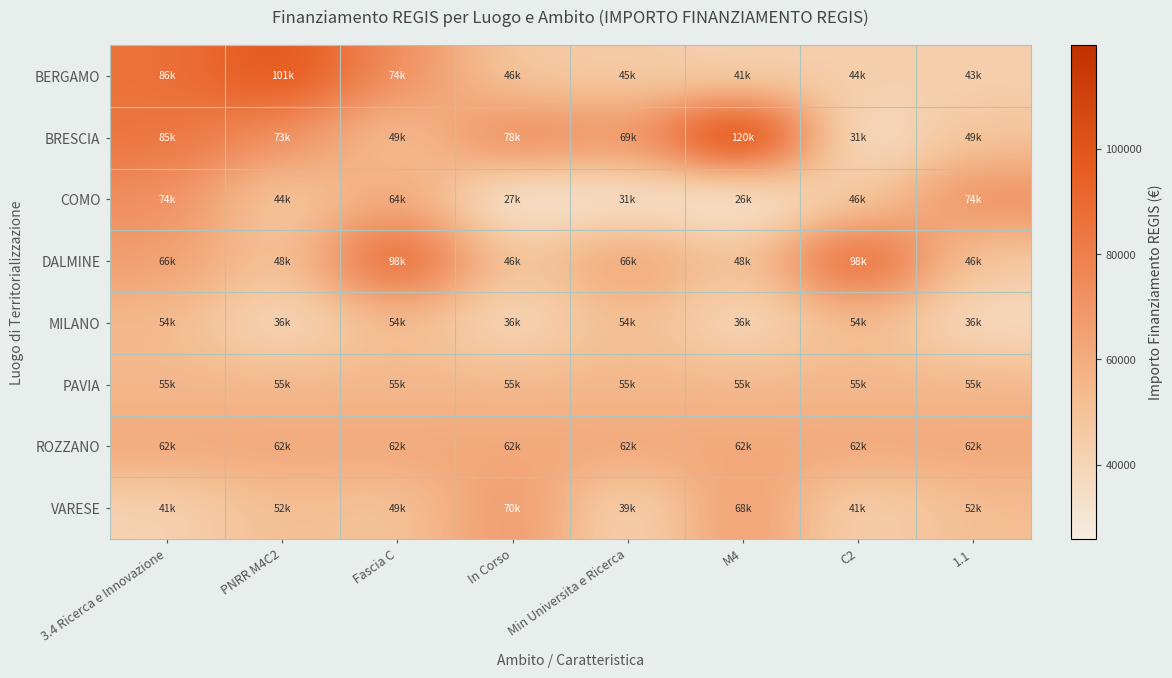

List the series in order of their peak value, lowest first.

MILANO, PAVIA, ROZZANO, VARESE, COMO, DALMINE, BERGAMO, BRESCIA